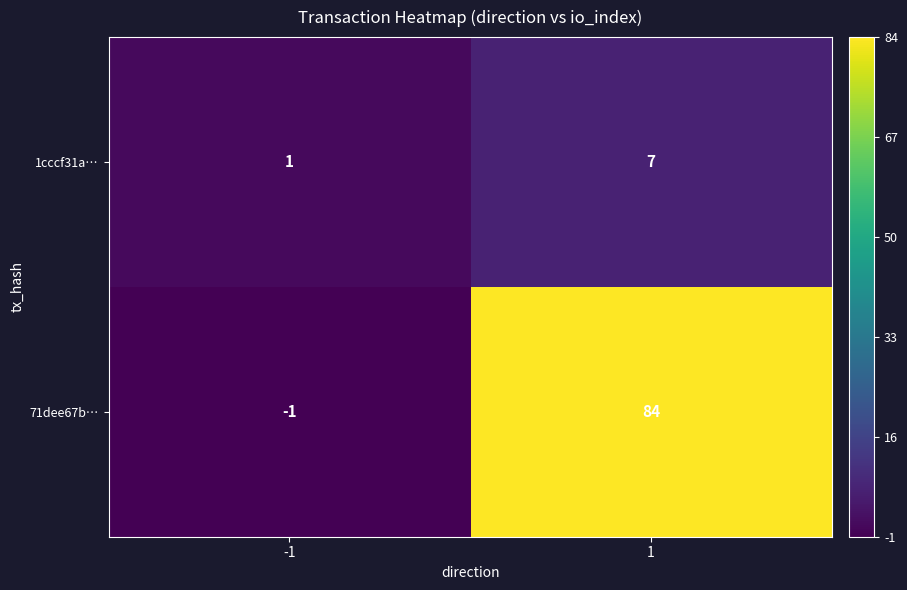

How many series are shown in this chart?

2